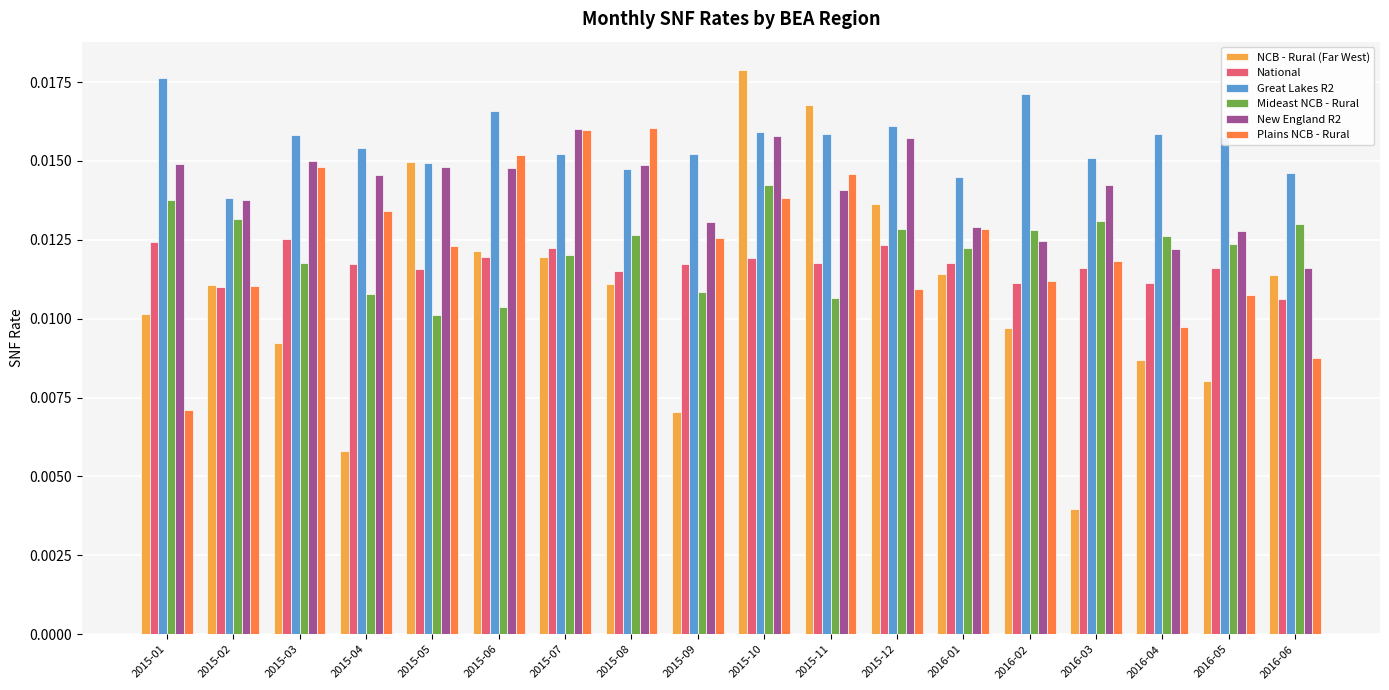

Which series has the largest range (max minus min)?

NCB - Rural (Far West)